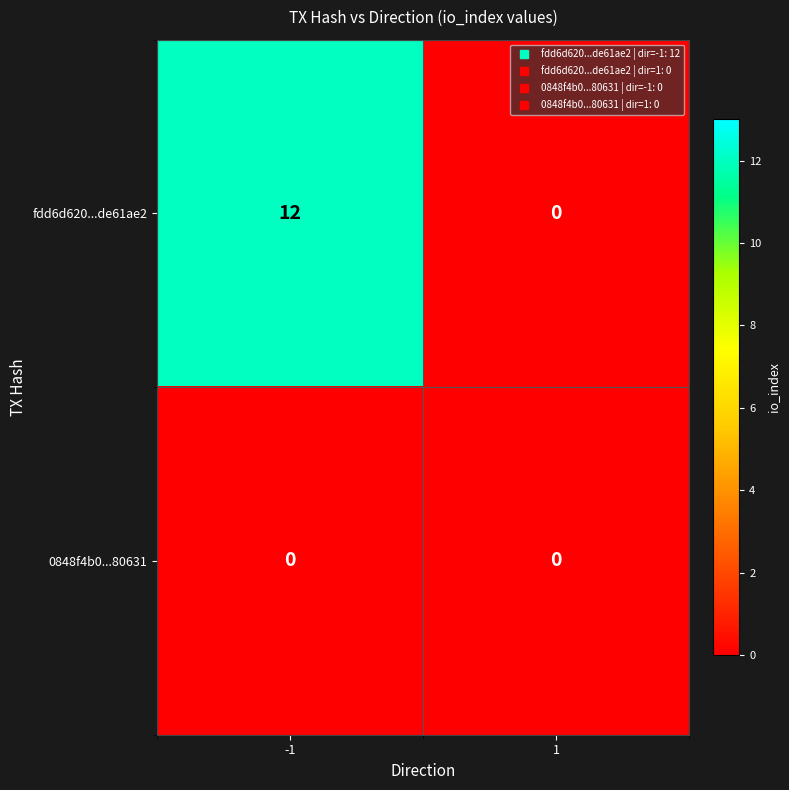

What is the total value across all series at -1?

12